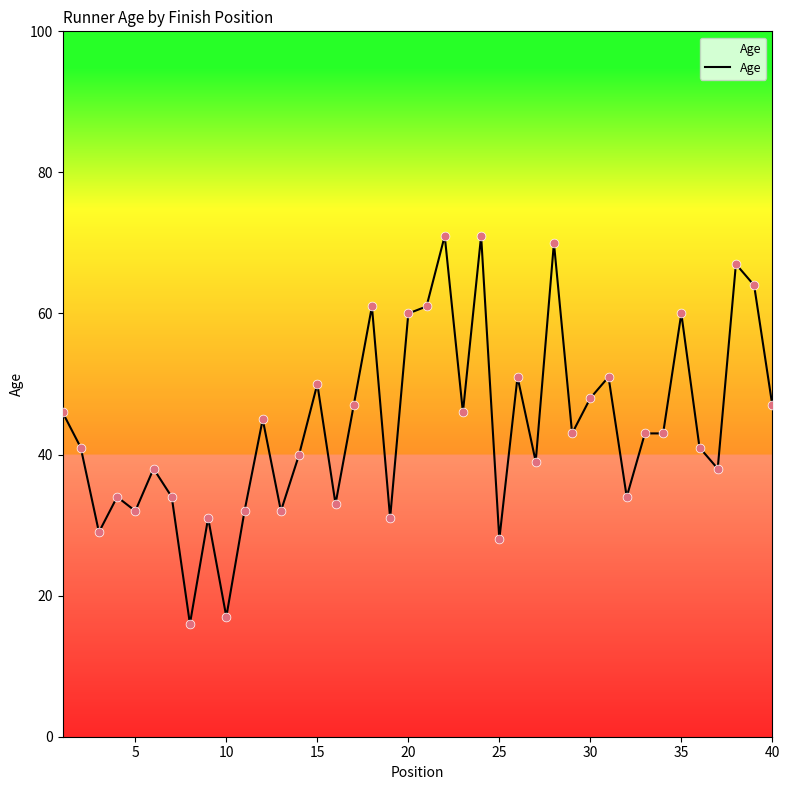

What is the greatest value displayed?

71